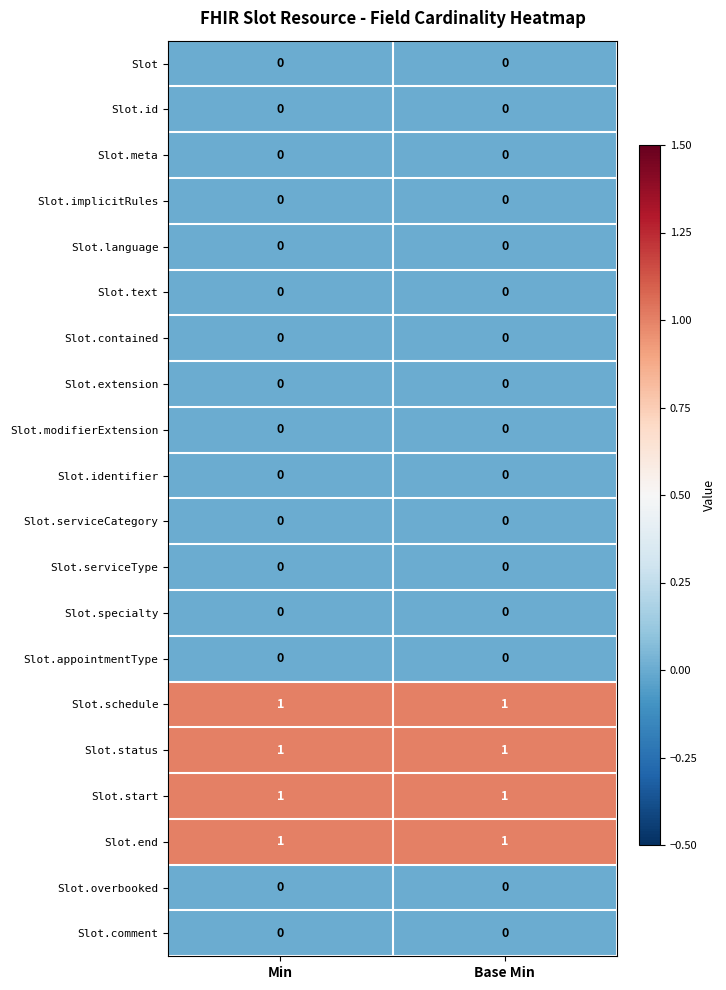

What is the total value across all series at Min?

4